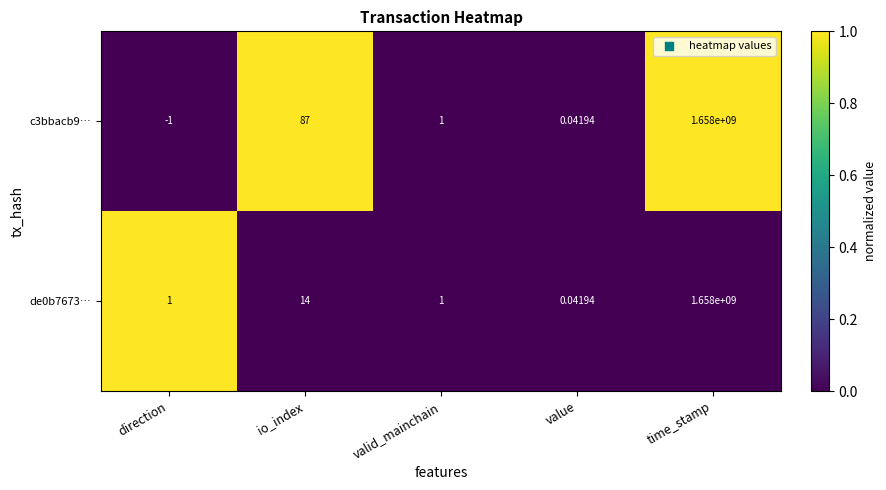

Which category has the highest value across all series?

time_stamp